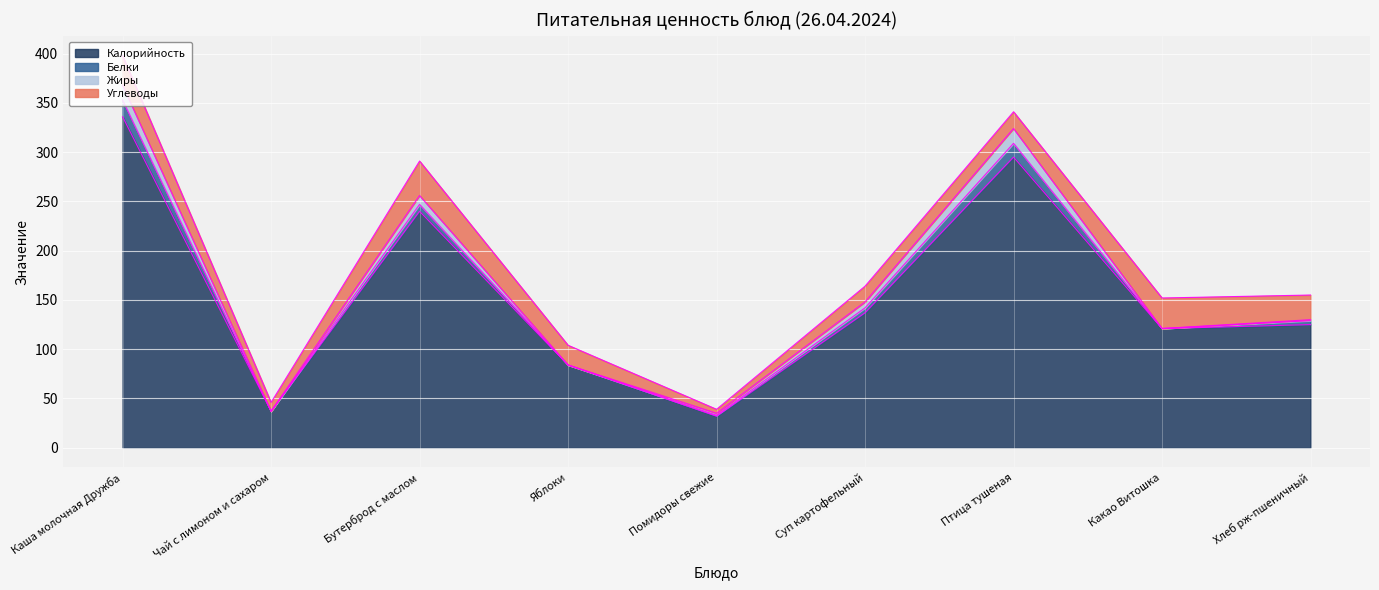

True or false: Белки and Углеводы cross at least once.

False